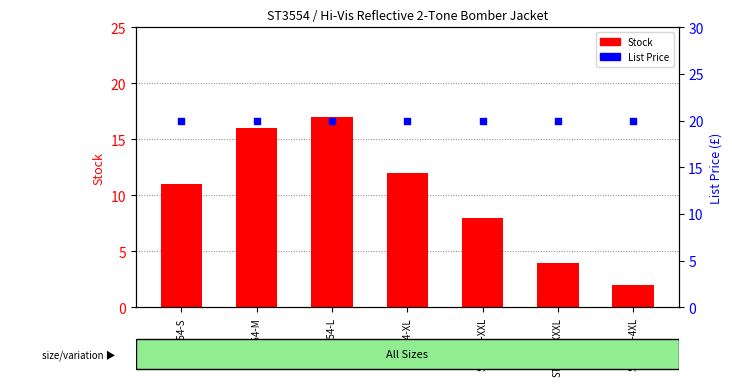

Which series has the largest total across all categories?

List Price